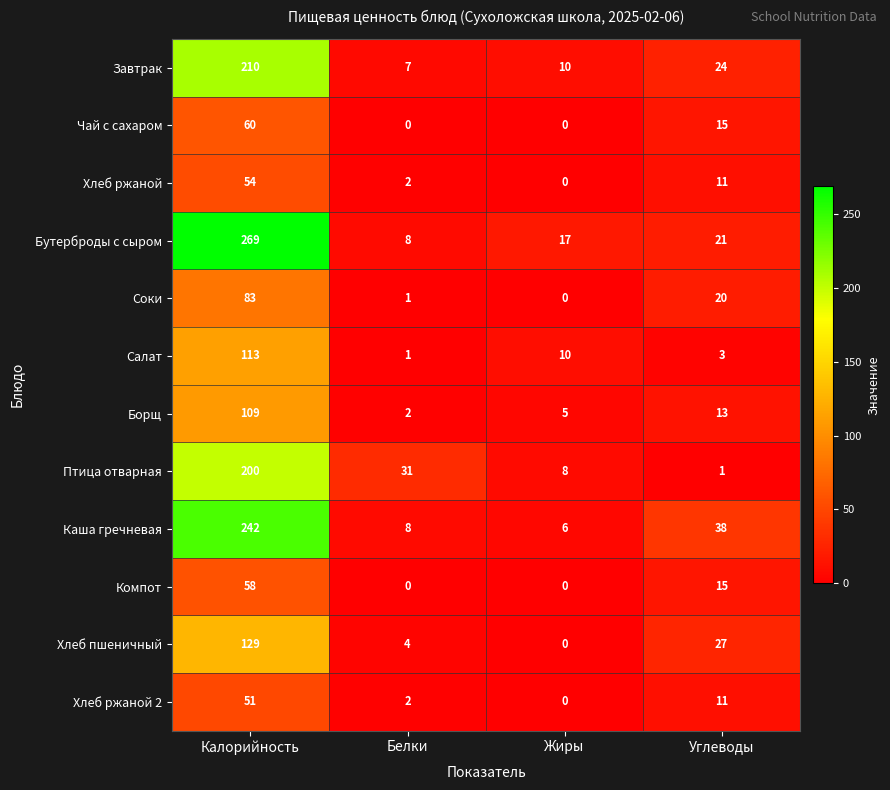

Rank the series by their maximum value, from lowest to highest.

Хлеб ржаной 2, Хлеб ржаной, Компот, Чай с сахаром, Соки, Борщ, Салат, Хлеб пшеничный, Птица отварная, Завтрак, Каша гречневая, Бутерброды с сыром